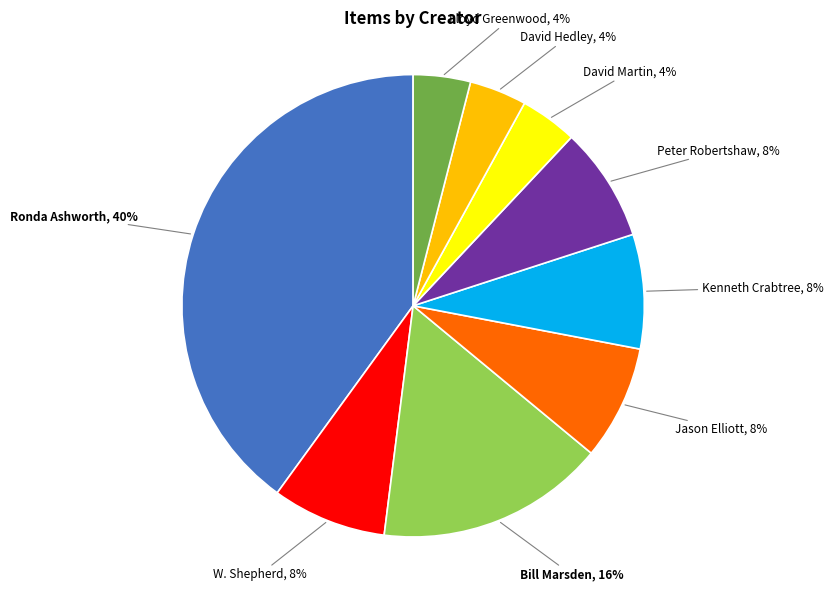

To the nearest percent, what is the combined percentage of Kenneth Crabtree and Lloyd Greenwood?

12%